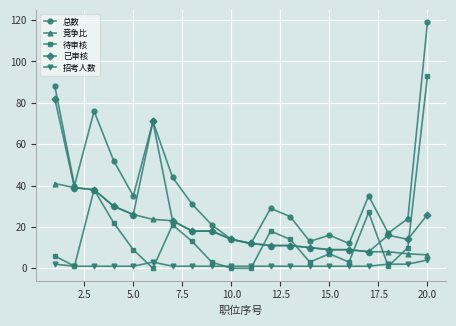

Which series has the largest total across all categories?

总数